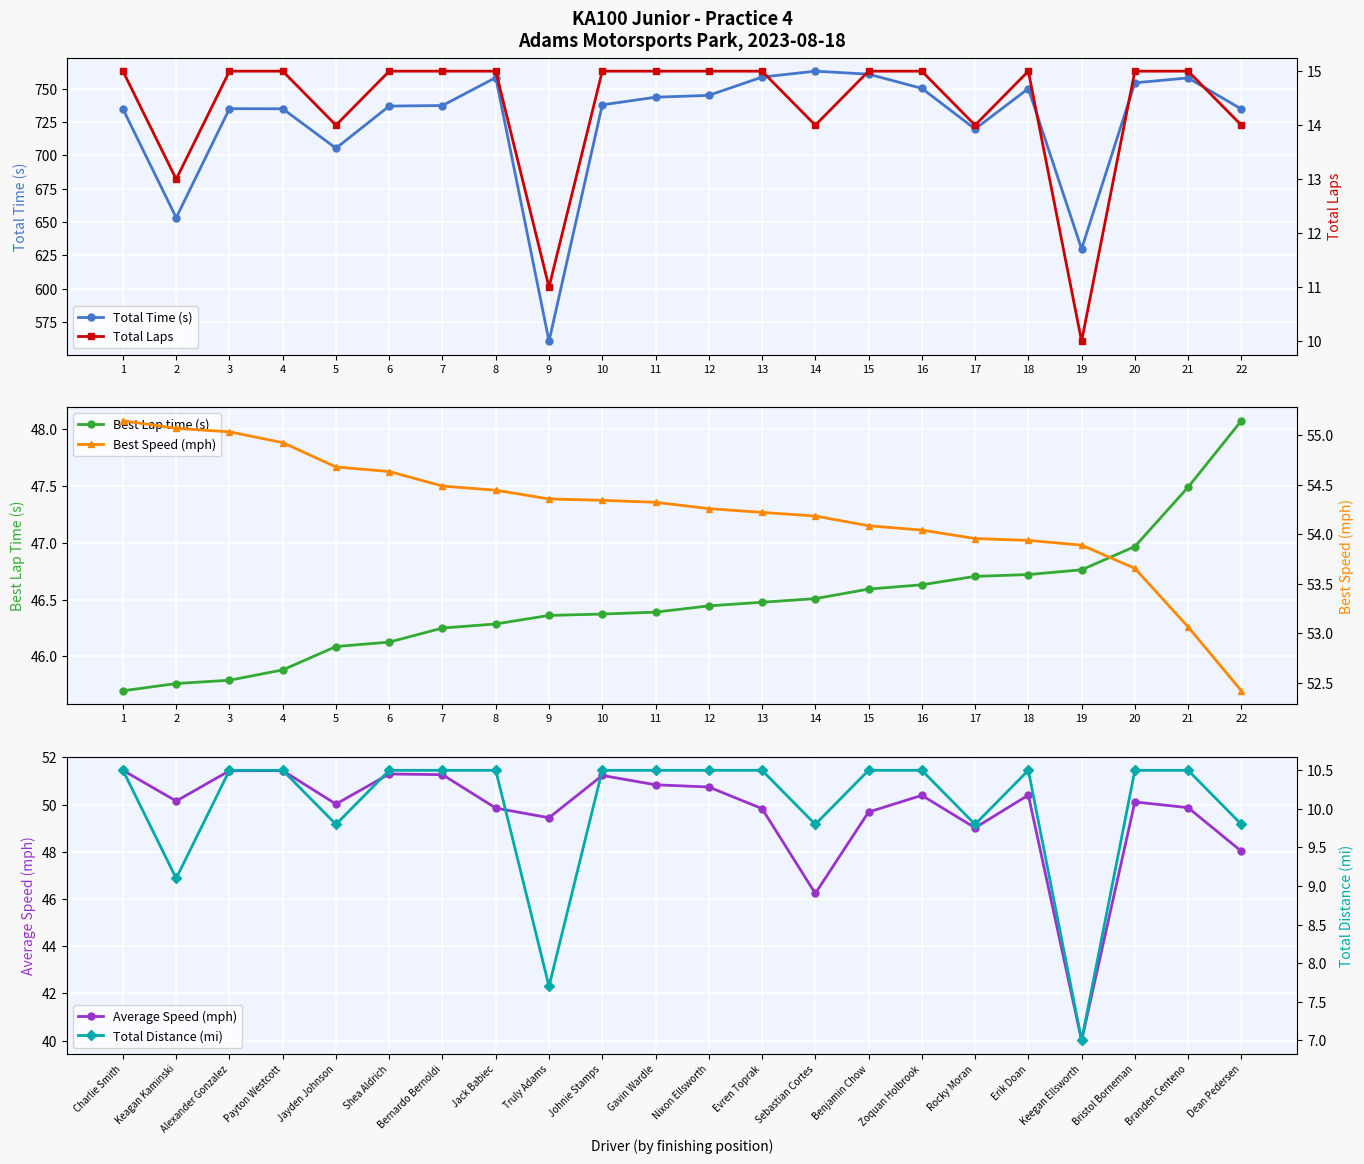

What is the average value of the Total Distance (mi) series?

10.0